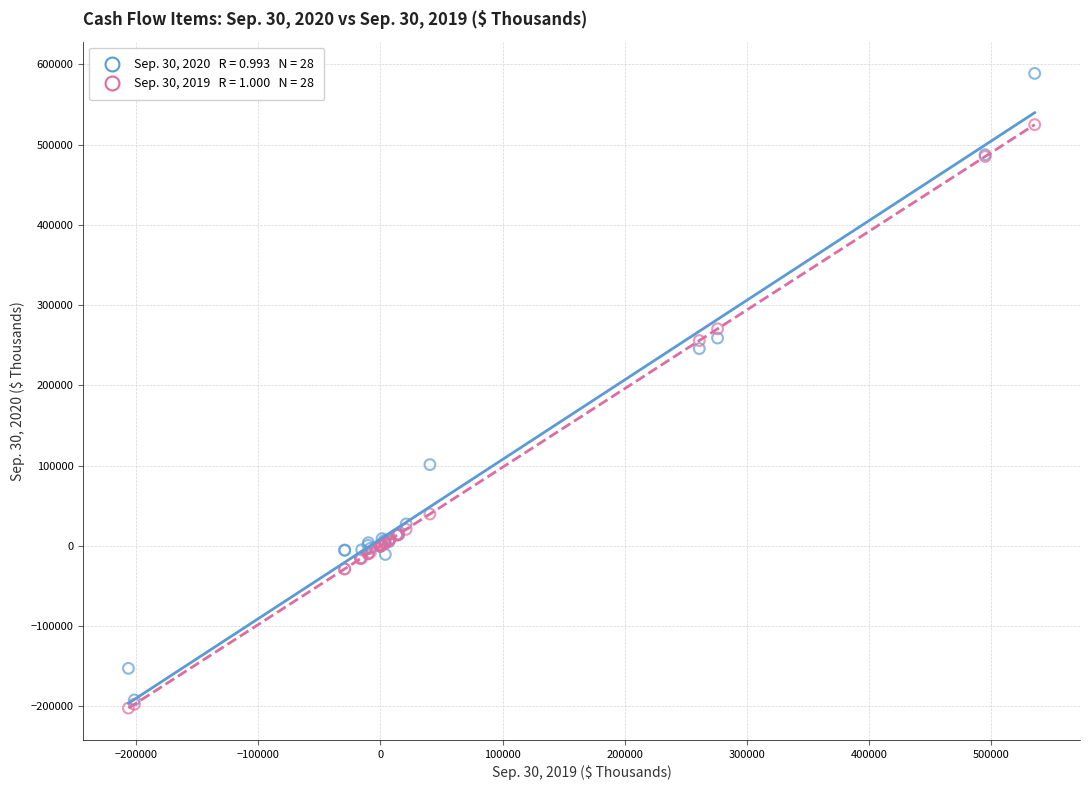

Across all series, what Y value is closest to 193316?

245865.0